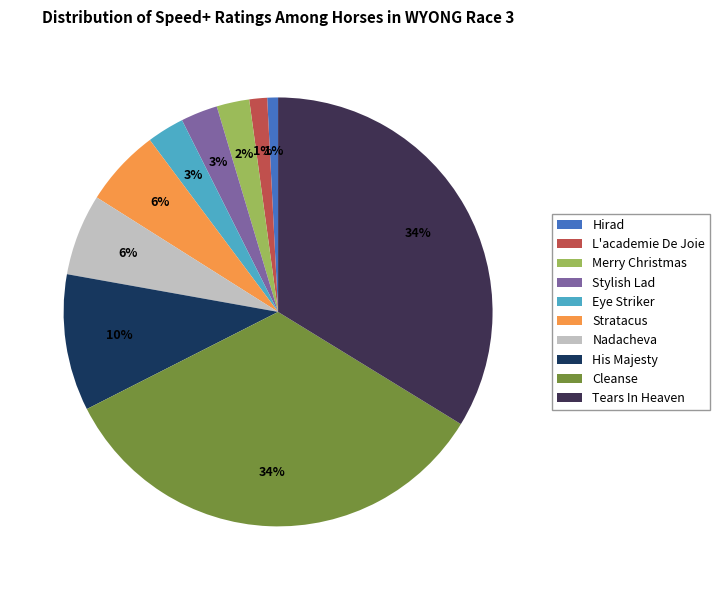

How many slices are in this pie chart?

10